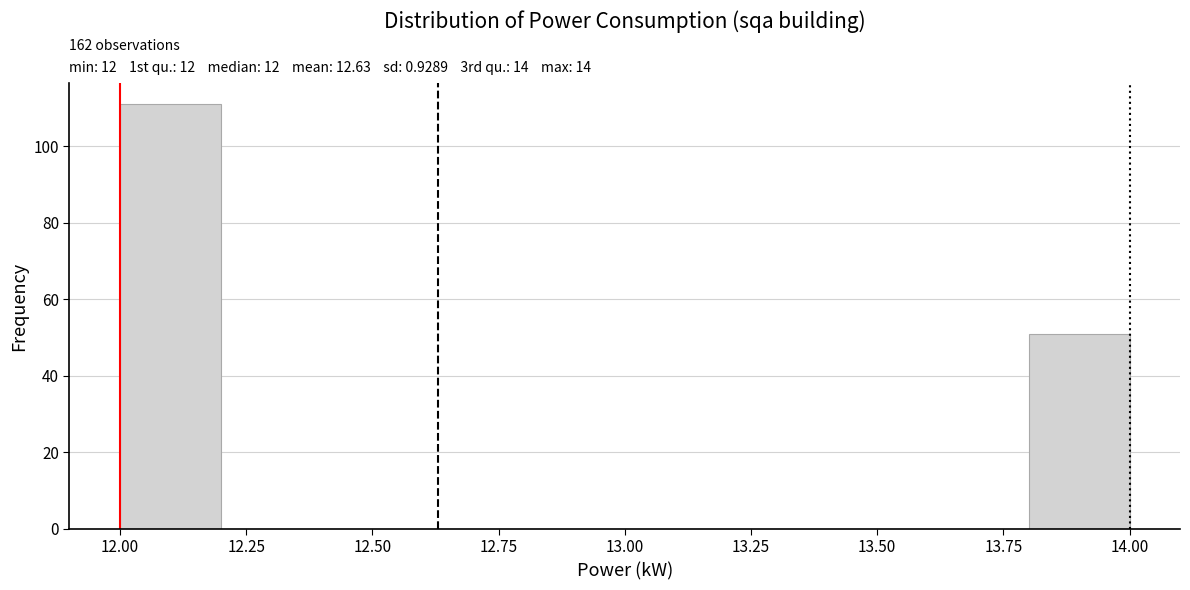

Over which range of the x-axis is the bar tallest?

12.0 to 12.2